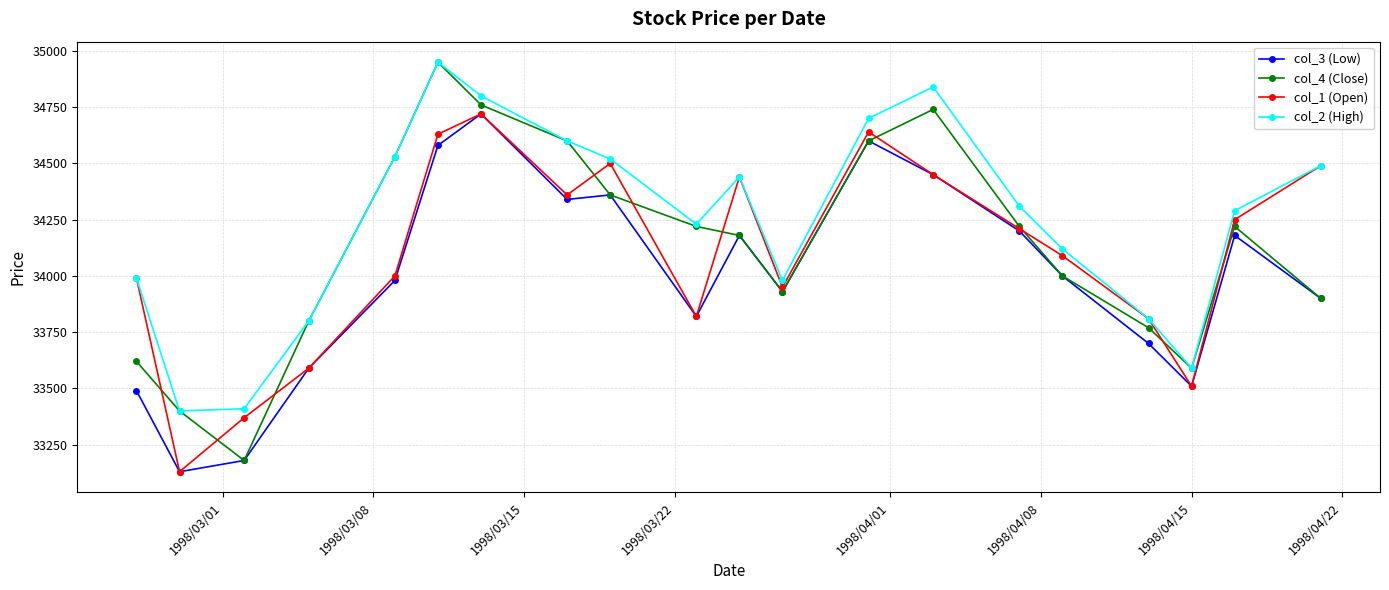

Which series has the largest total across all categories?

col_2 (High)